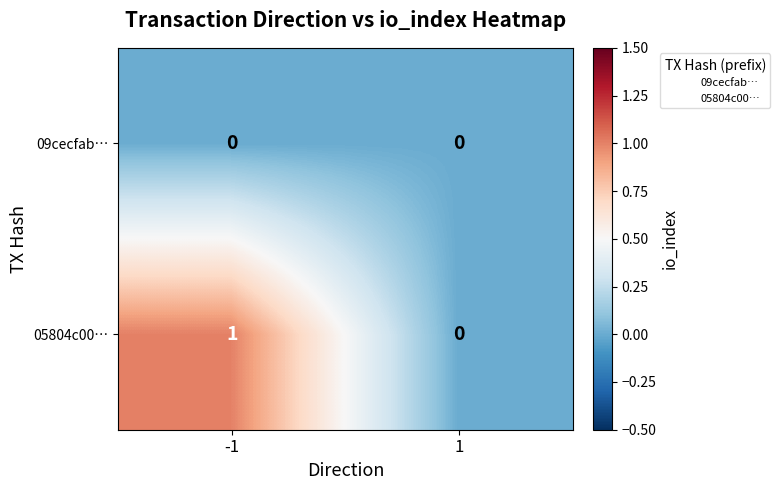

Rank the series by their maximum value, from lowest to highest.

09cecfab…, 05804c00…